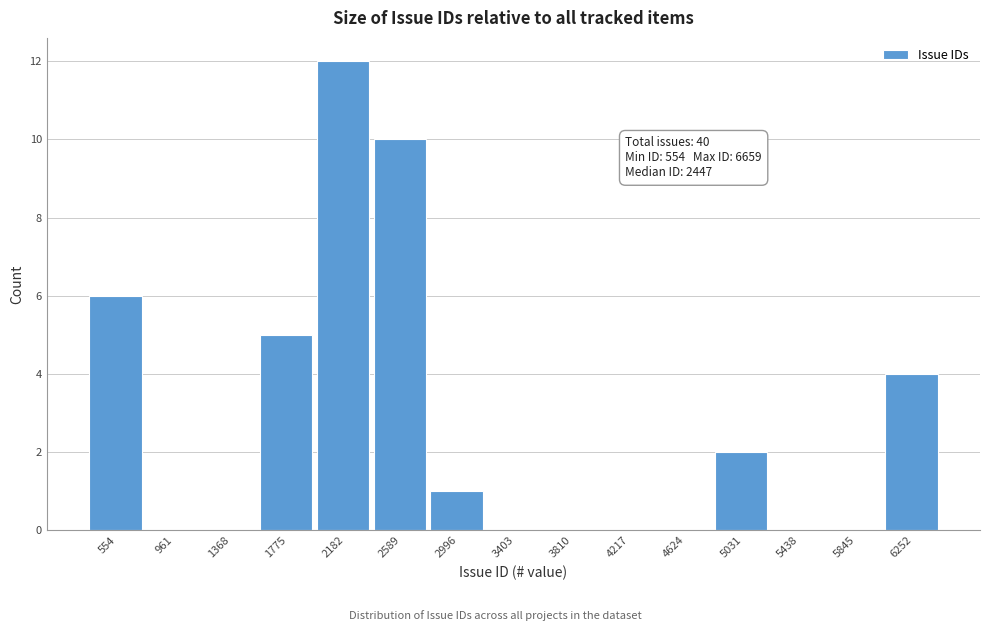

Reading left to right, list all the values displayed in this chart.

554=6	961=0	1368=0	1775=5	2182=12	2589=10	2996=1	3403=0	3810=0	4217=0	4624=0	5031=2	5438=0	5845=0	6252=4